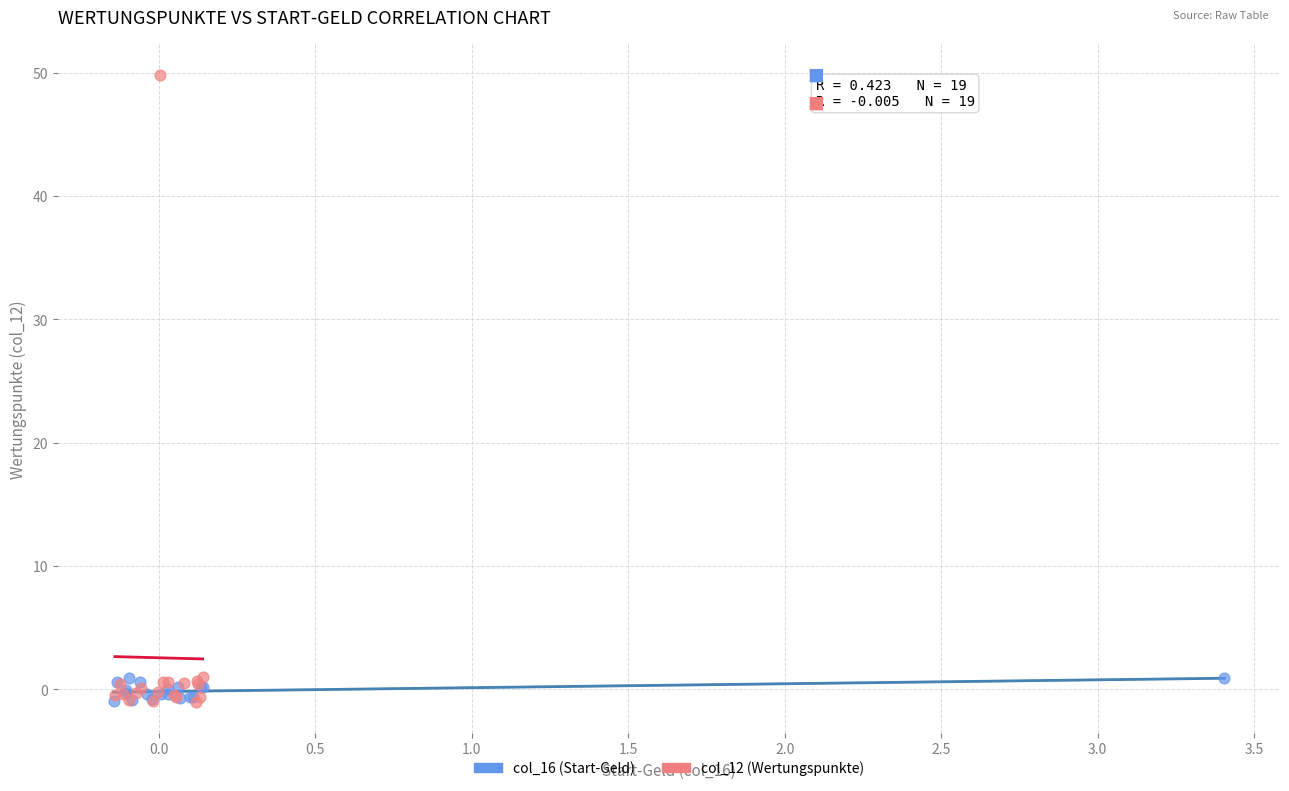

Which series contains the highest Y value?

col_12 (Wertungspunkte)